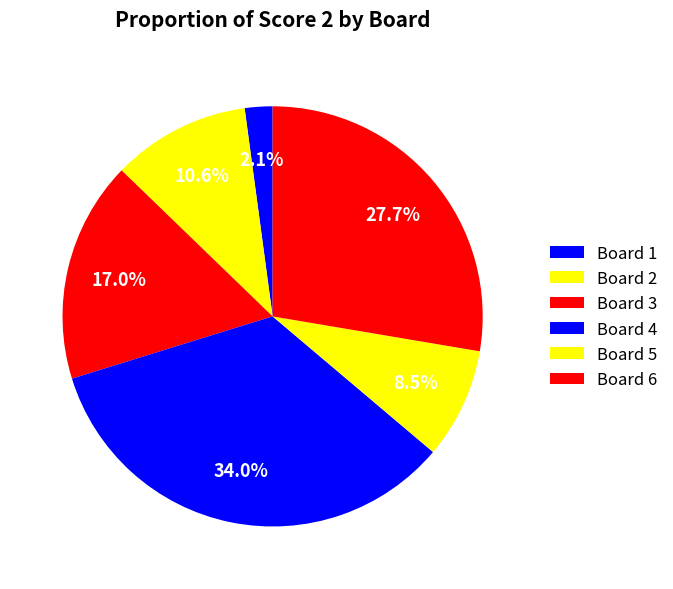

How many segments does this pie chart have?

6